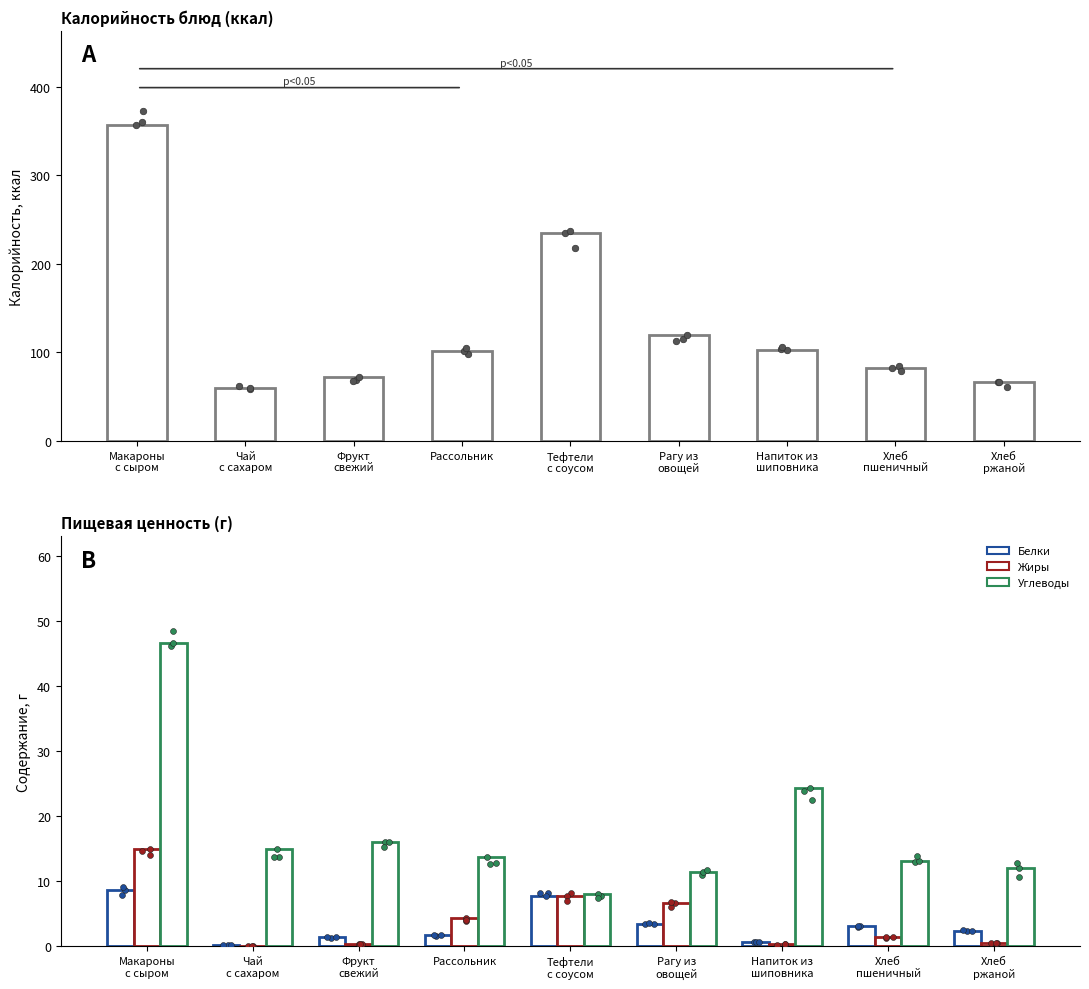

What is the total value across all series at Чай
с сахаром?

75.3